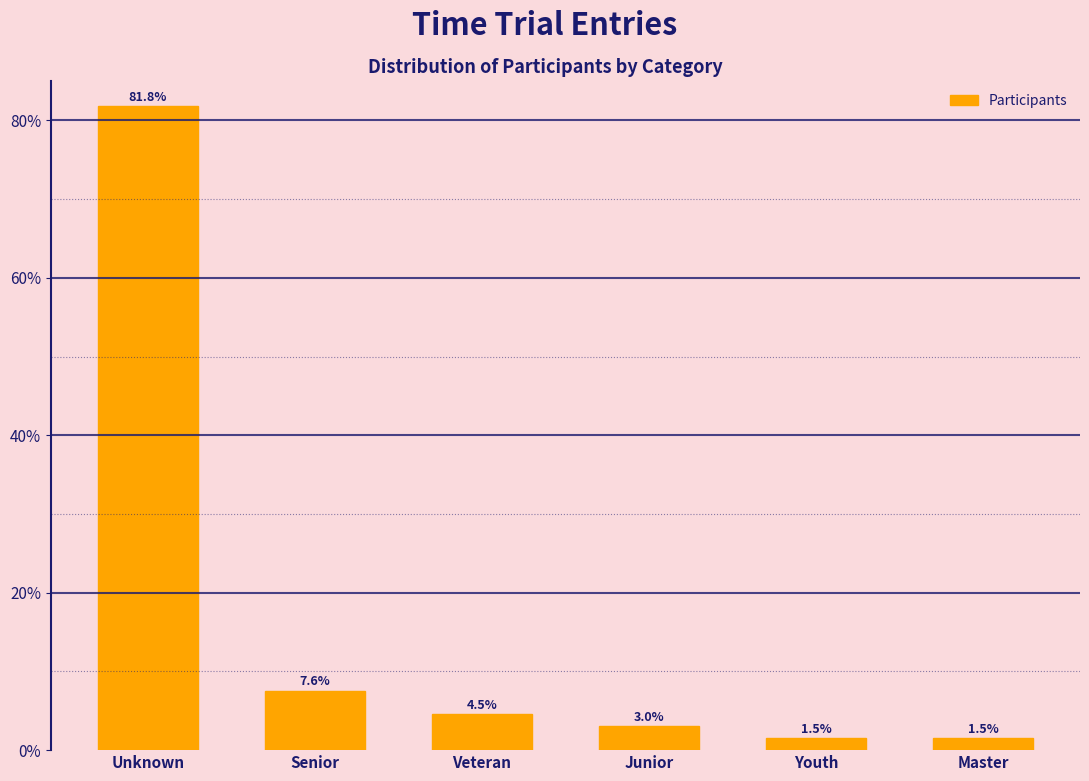

Reading left to right, extract all data points from this chart.

81.8	7.6	4.5	3.0	1.5	1.5